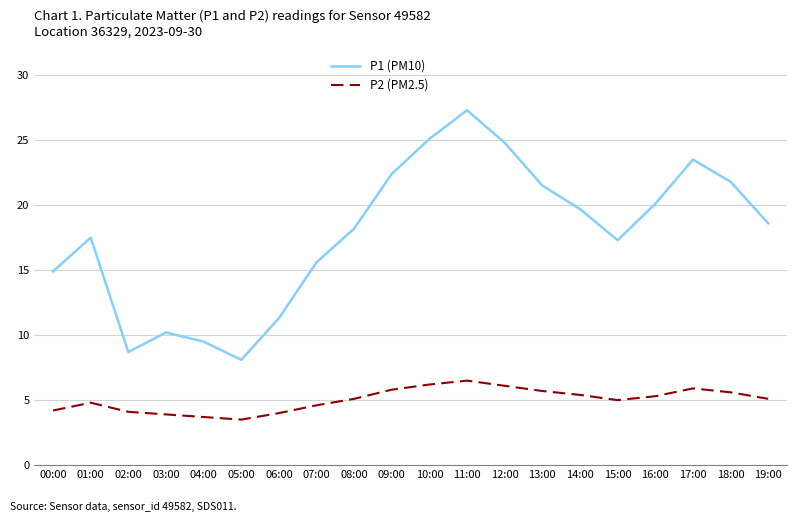

What is the sum of all P2 (PM2.5) values?

100.5